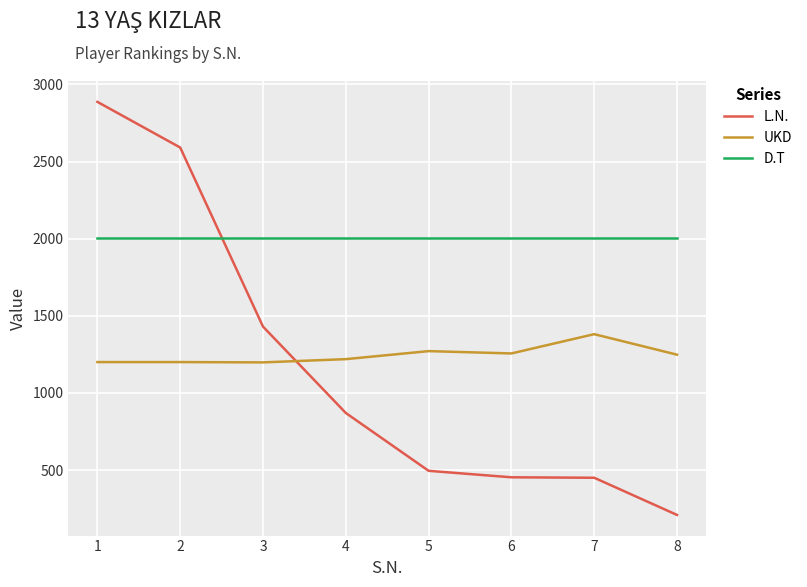

Which series has the largest range (max minus min)?

L.N.